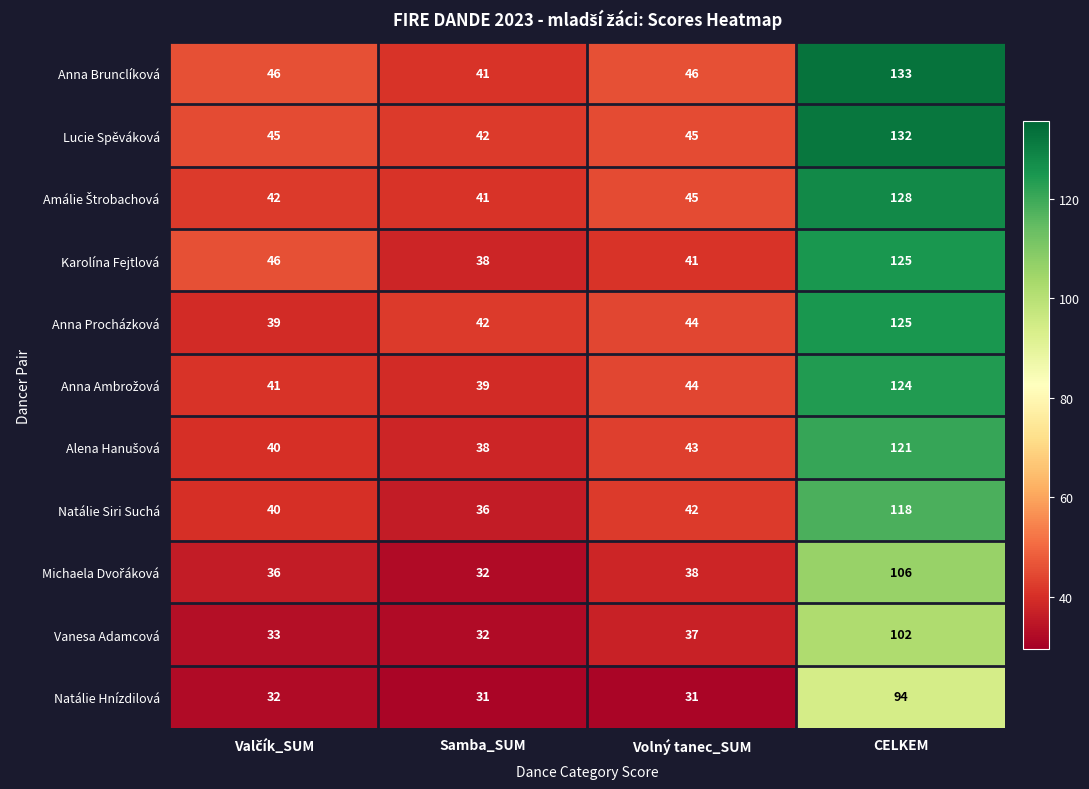

At how many categories does at least one series exceed 38?

4